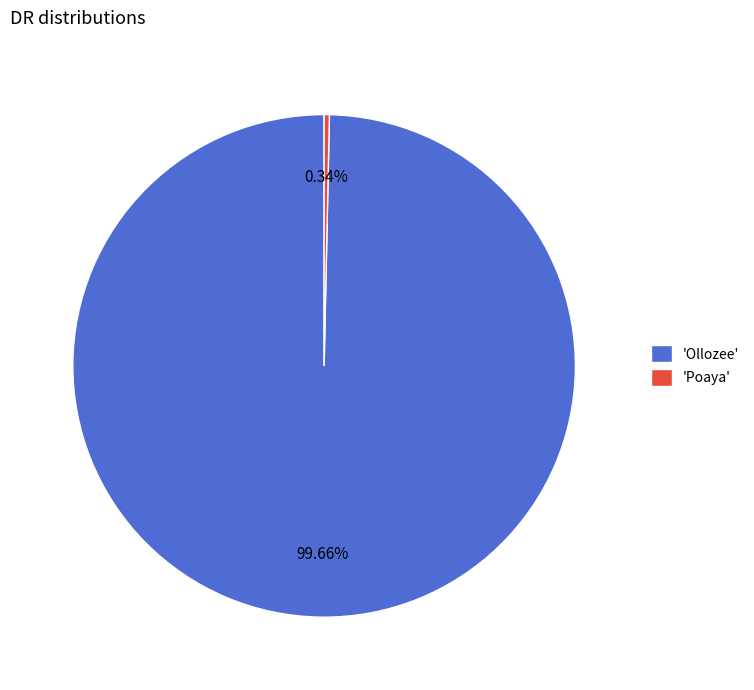

Between 'Ollozee' and 'Poaya', which is larger?

'Ollozee'